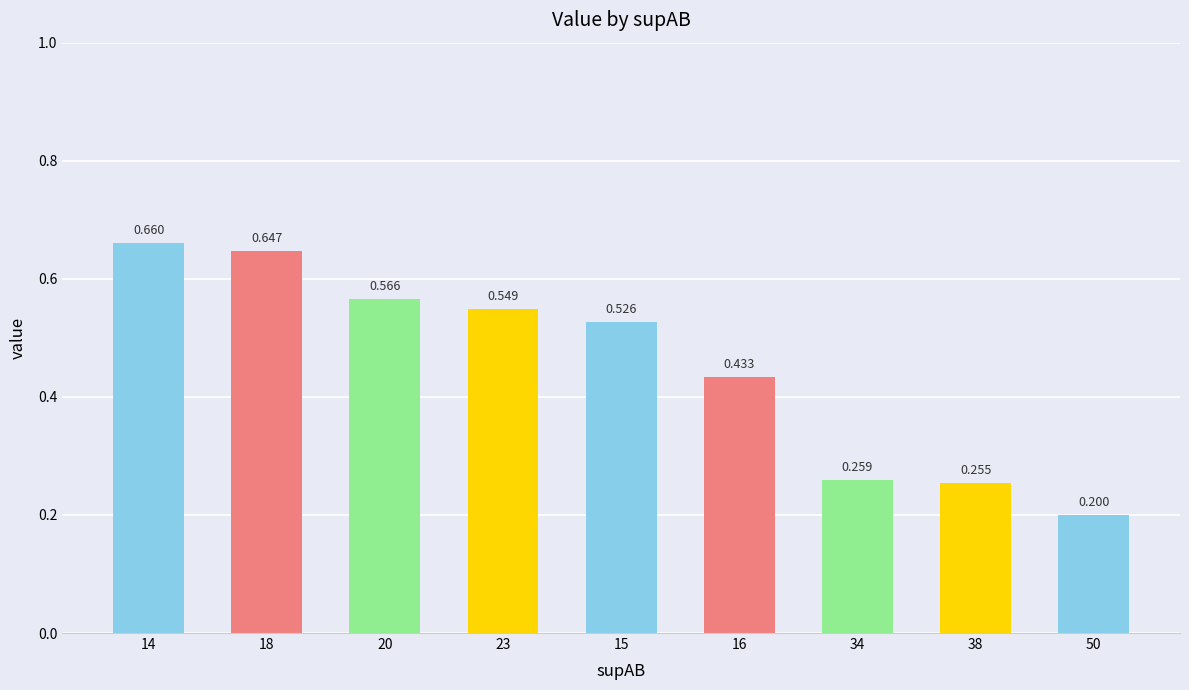

What is the approximate value at 14?

0.7